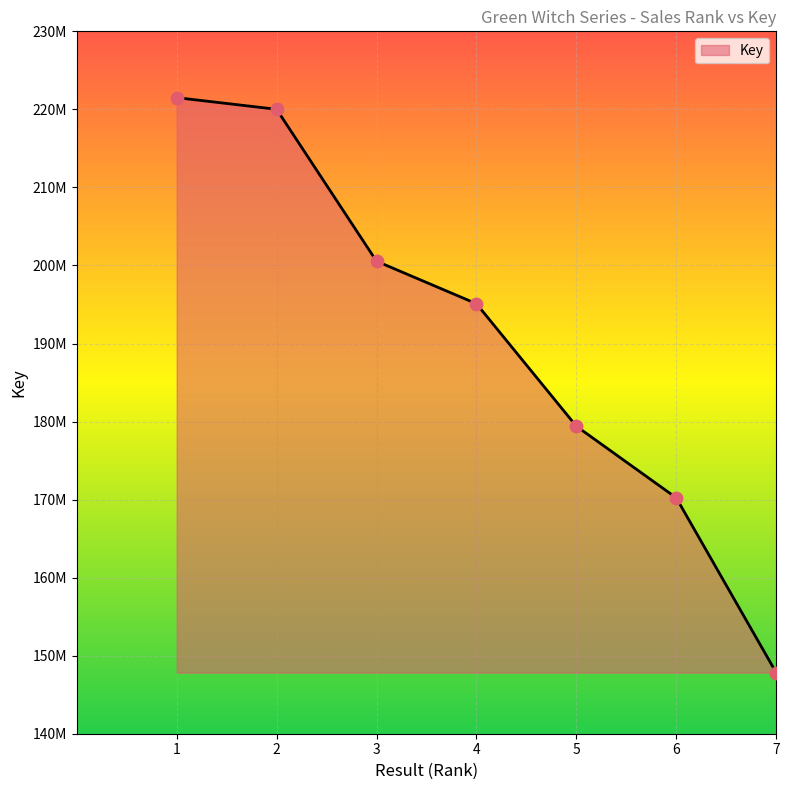

What is the change in value from 2 to 6?

-49787235